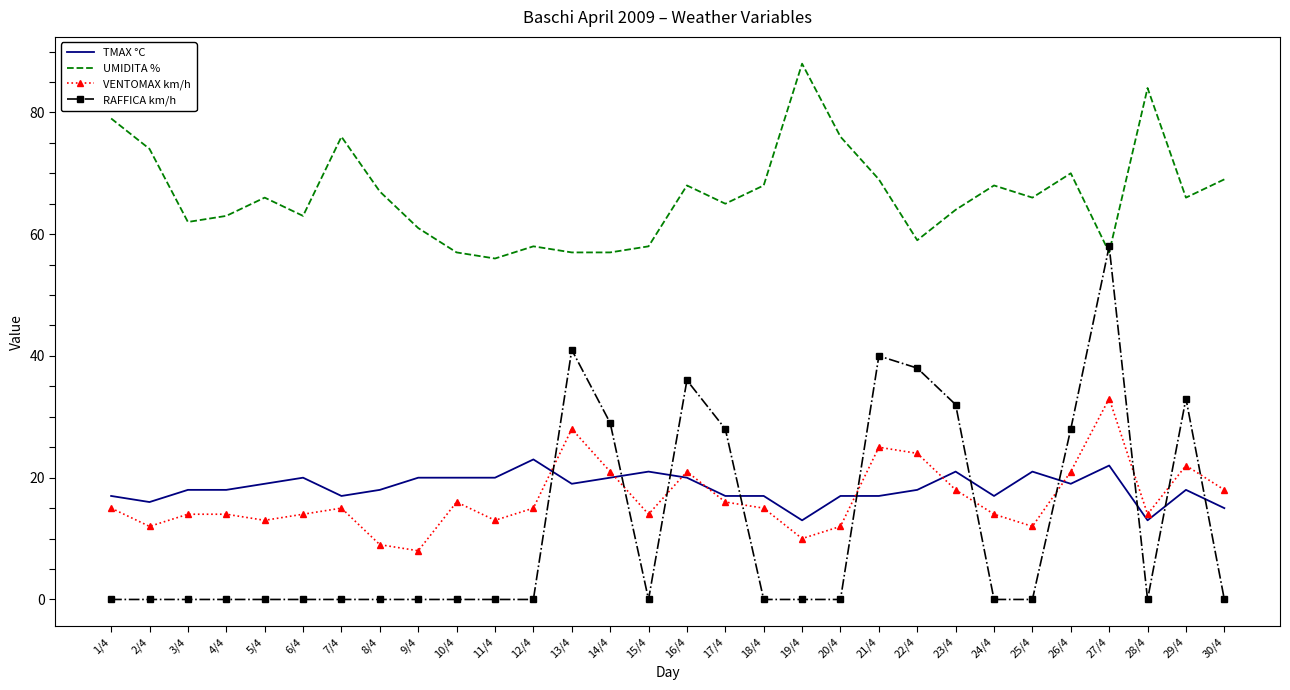

What are all the series names shown in the legend?

TMAX °C, UMIDITA %, VENTOMAX km/h, RAFFICA km/h